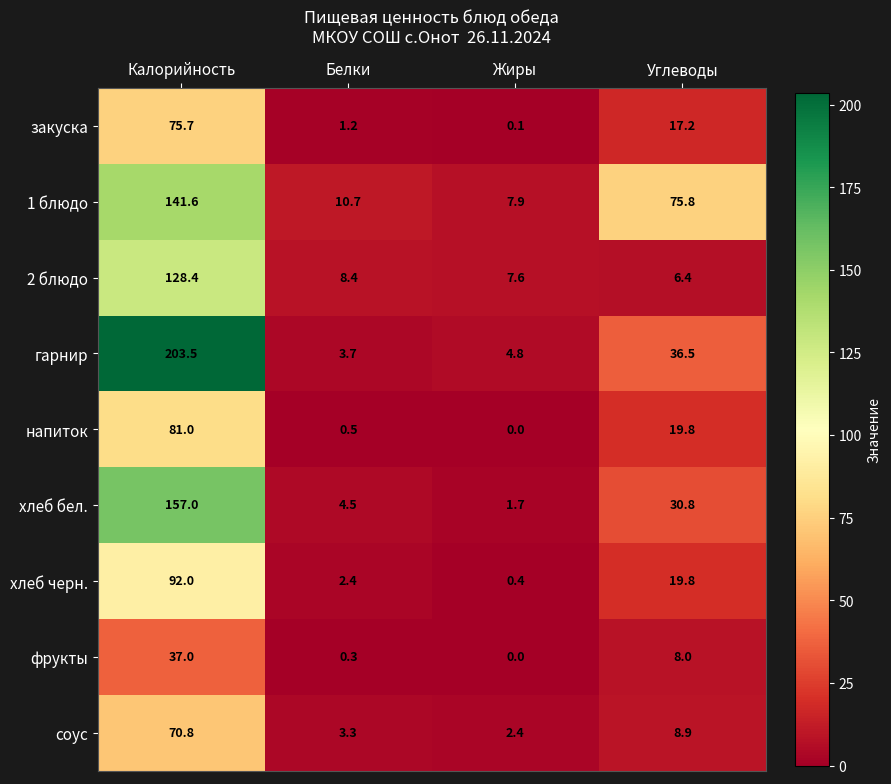

Rank the series by their maximum value, from highest to lowest.

гарнир, хлеб бел., 1 блюдо, 2 блюдо, хлеб черн., напиток, закуска, соус, фрукты